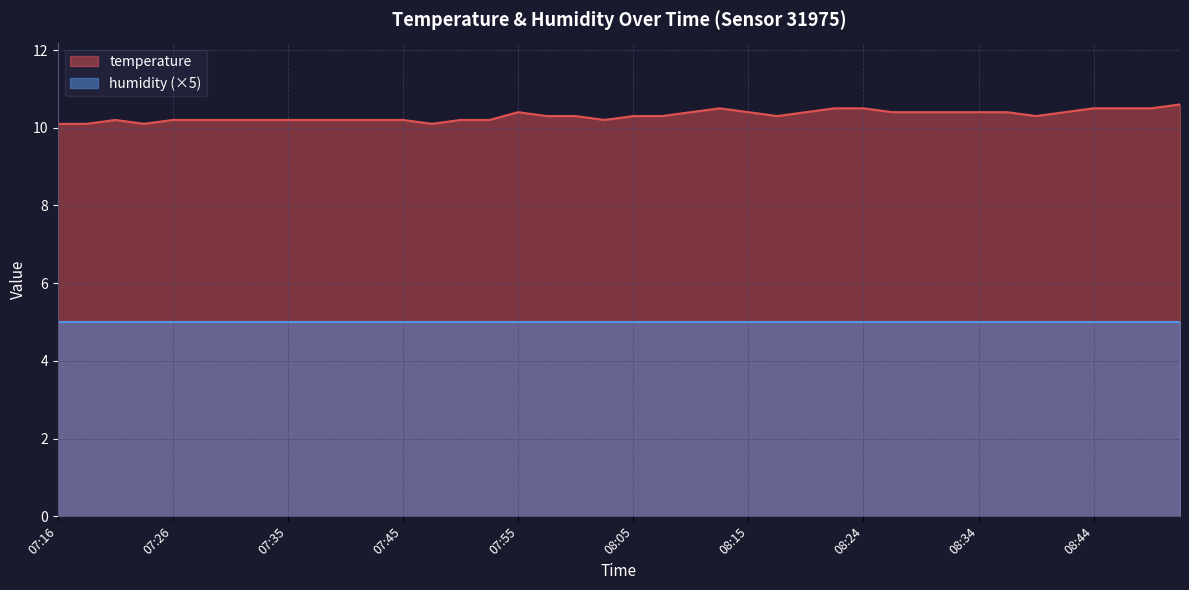

True or false: the data shows 10.2 at 07:30.

True